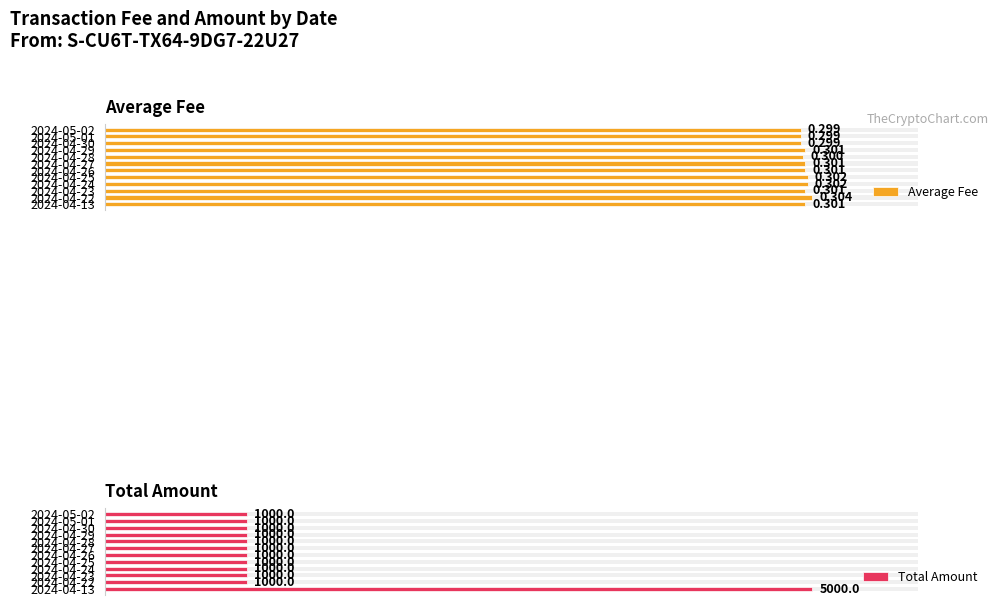

At 2024-04-30, list the series in order from smallest to largest.

Average Fee, Total Amount